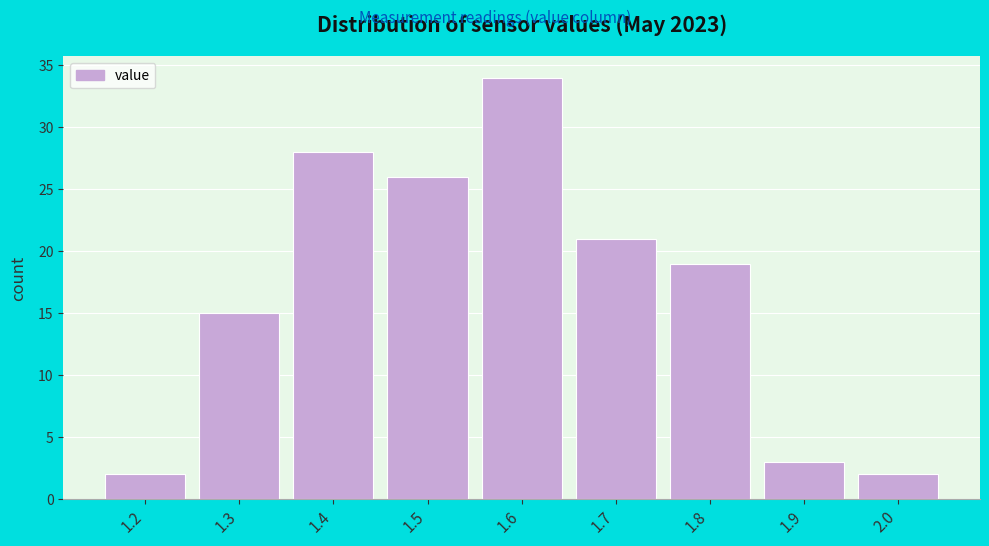

Reading right to left, extract all data points from this chart.

2.0=2	1.9=3	1.8=19	1.7=21	1.6=34	1.5=26	1.4=28	1.3=15	1.2=2